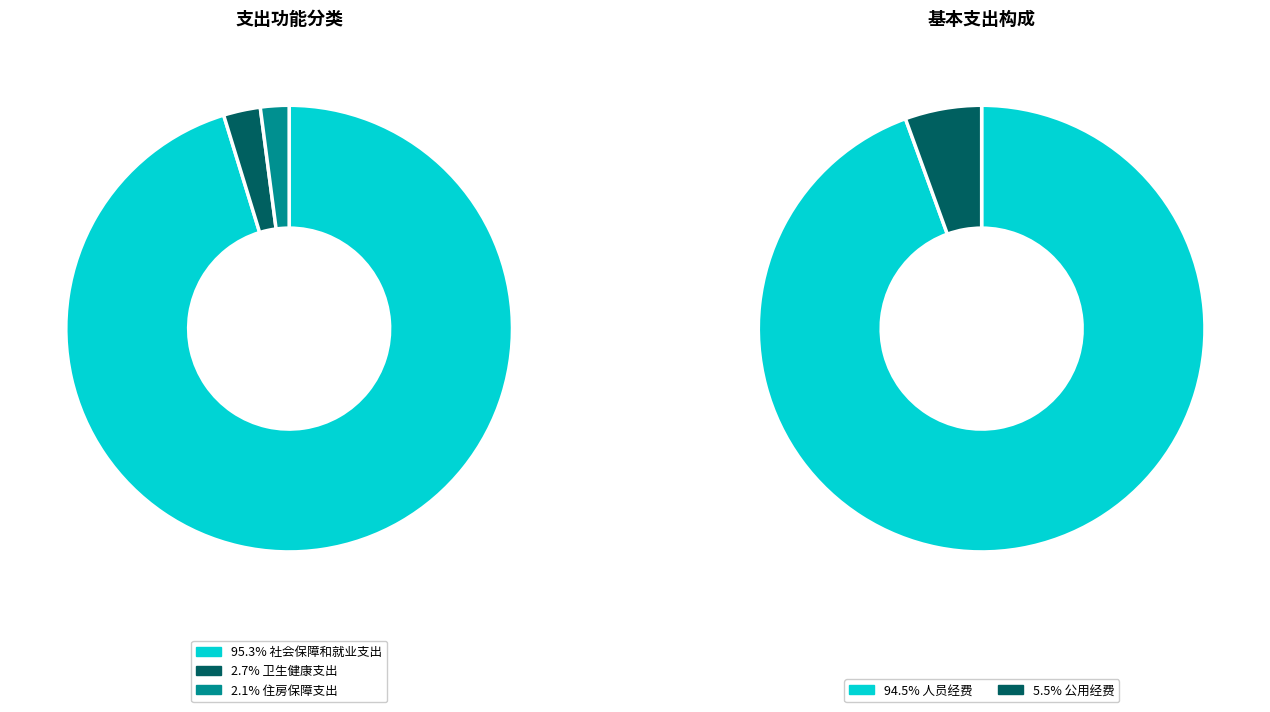

Combined, do 社会保障和就业支出 and 住房保障支出 account for over 50%?

Yes